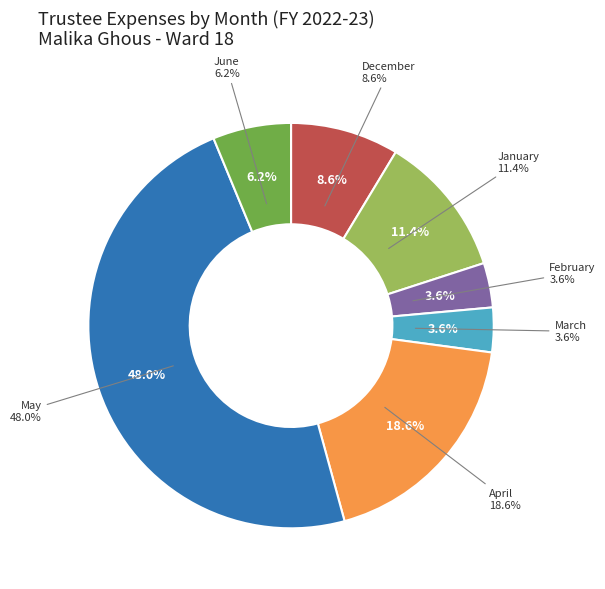

What is the total percentage of June and May?

54.3%